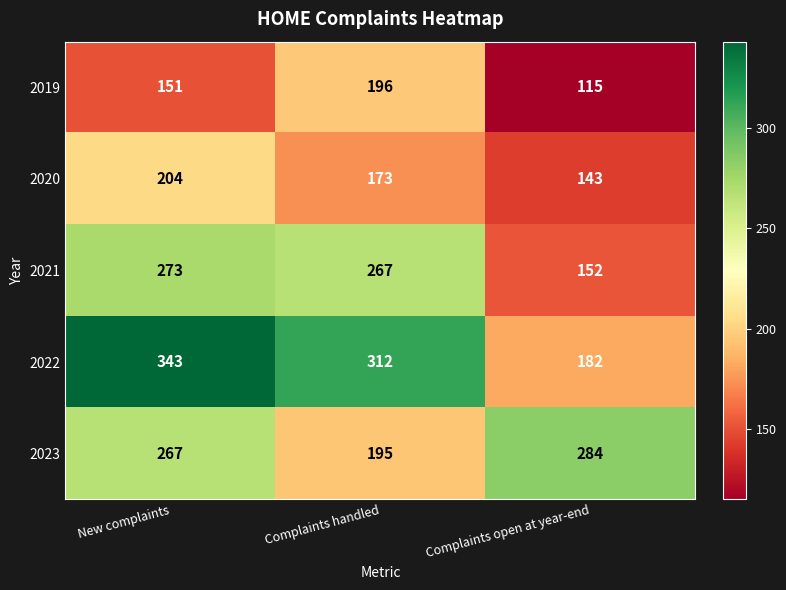

The value of 2023 at New complaints is 131. True or false?

False